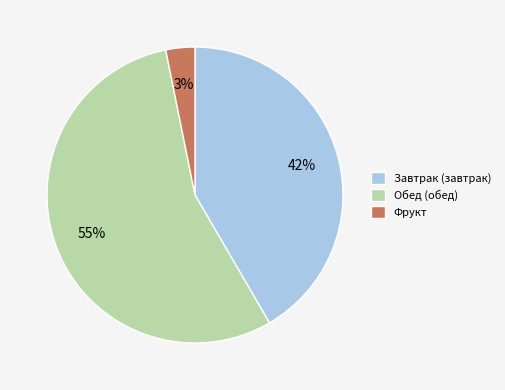

Combined, do Обед (обед) and Завтрак (завтрак) account for over 50%?

Yes